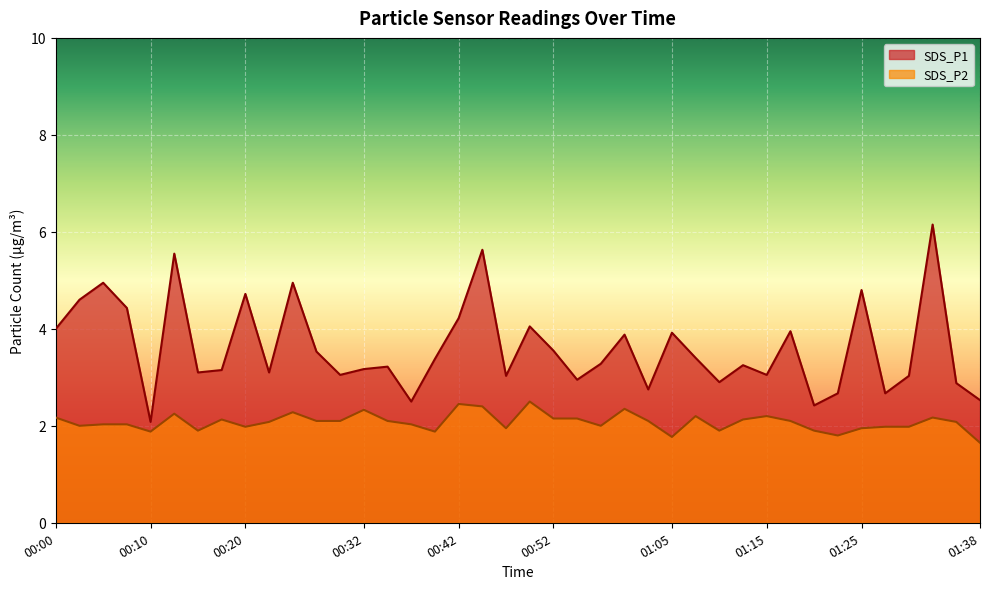

Reading left to right, what are all the values shown in this chart?

SDS_P1: 4.0	4.6	5.0	4.4	2.1	5.5	3.1	3.1	4.7	3.1	5.0	3.5	3.0	3.2	3.2	2.5	3.4	4.2	5.6	3.0	4.0	3.5	3.0	3.3	3.9	2.8	3.9	3.4	2.9	3.2	3.0	4.0	2.4	2.7	4.8	2.7	3.0	6.2	2.9	2.5
SDS_P2: 2.2	2.0	2.0	2.0	1.9	2.2	1.9	2.1	2.0	2.1	2.3	2.1	2.1	2.3	2.1	2.0	1.9	2.5	2.4	1.9	2.5	2.1	2.1	2.0	2.4	2.1	1.8	2.2	1.9	2.1	2.2	2.1	1.9	1.8	1.9	2.0	2.0	2.2	2.1	1.6